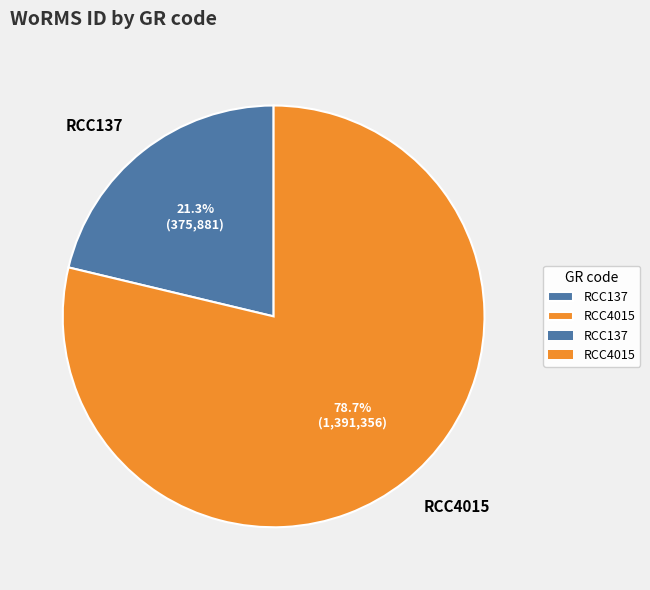

The RCC4015 slice represents 79% of the pie. True or false?

True